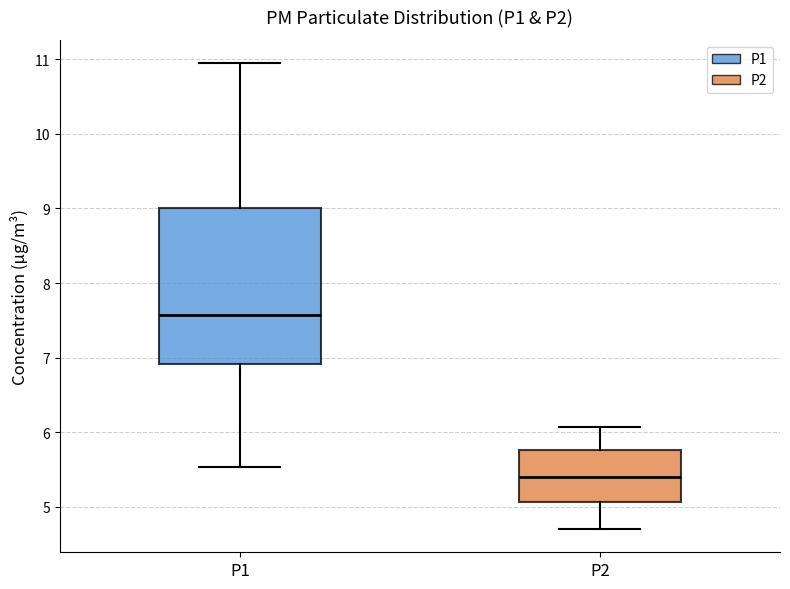

Which box is the tallest, from its lower edge to its upper edge?

P1